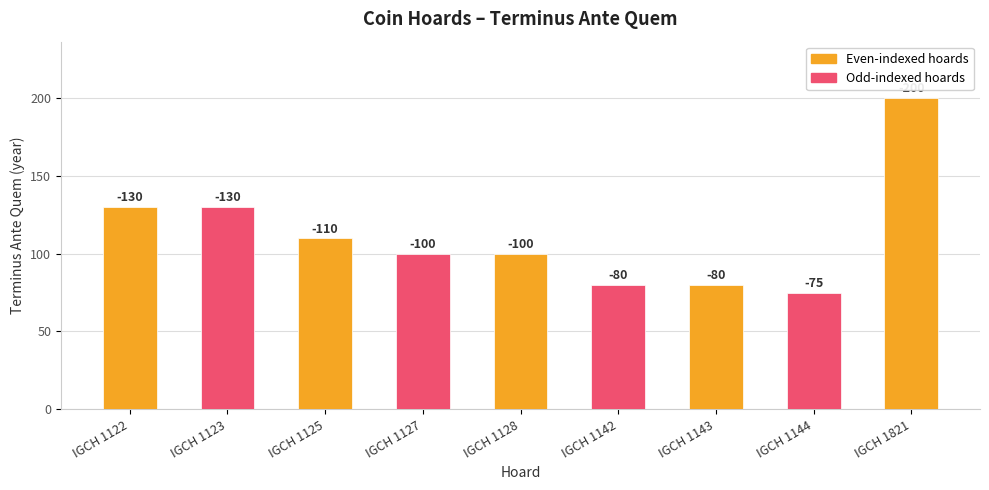

What is the sum of all values?

1005